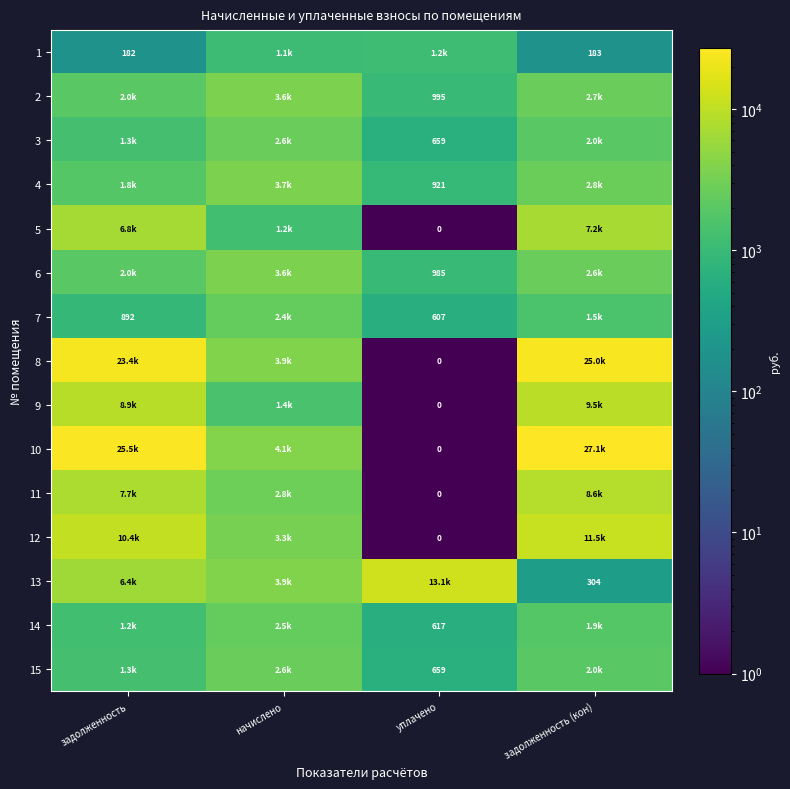

Where does the 10 series first go above 25506?

задолженность